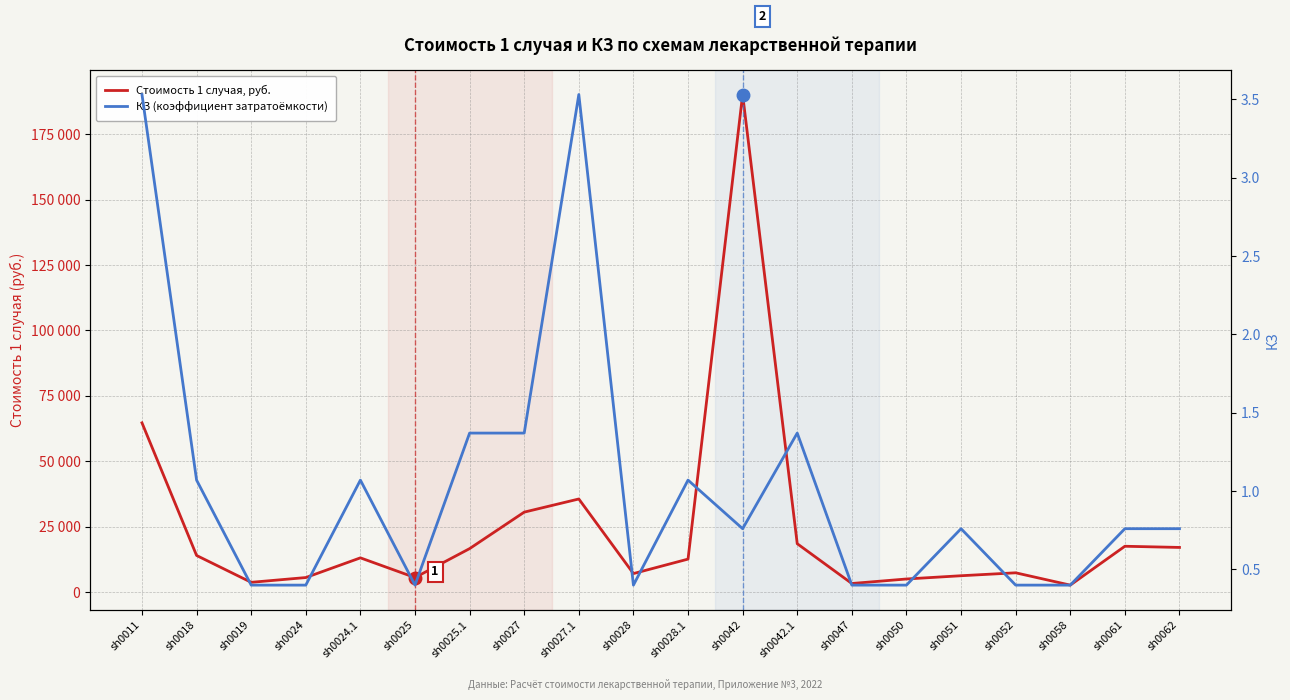

True or false: КЗ (коэффициент затратоёмкости) and Стоимость 1 случая, руб. intersect in this chart.

False